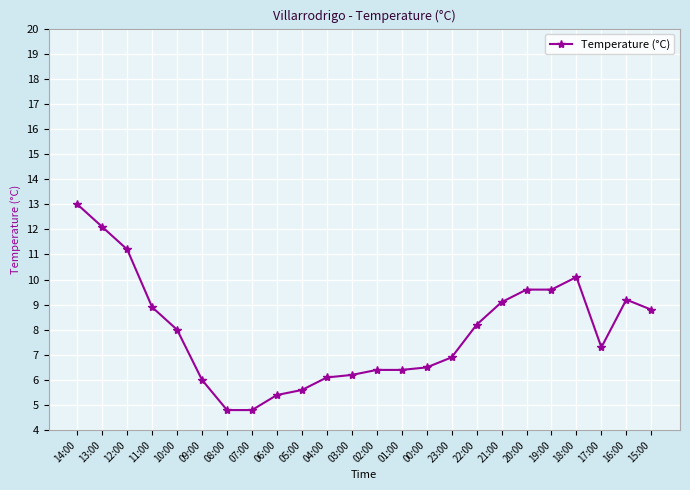

Where is the data nearest to the value 8?

10:00